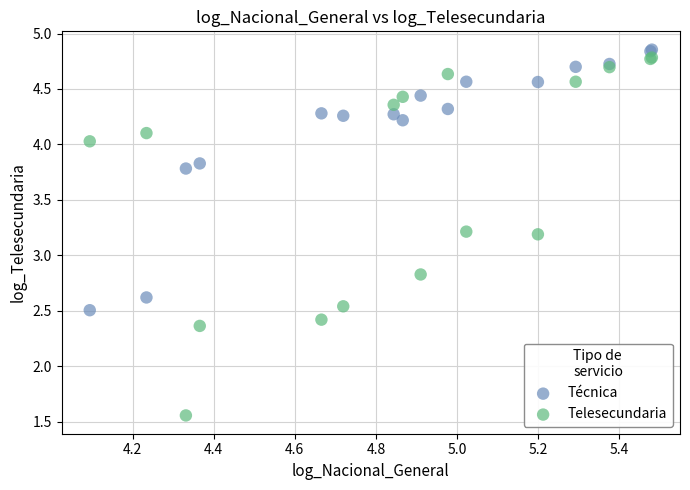

Which series contains the highest Y value?

Técnica